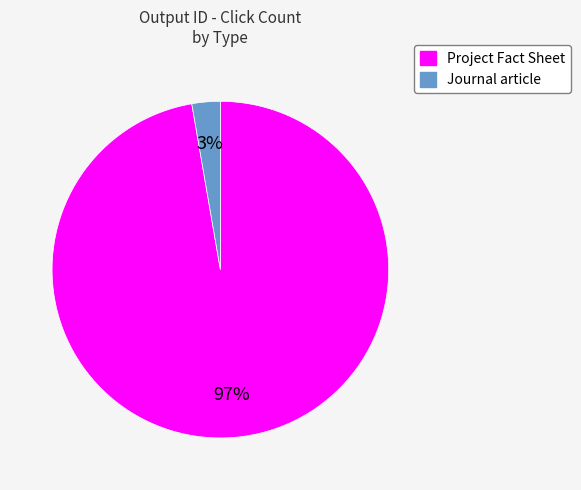

To the nearest percent, what is the average slice percentage?

50%